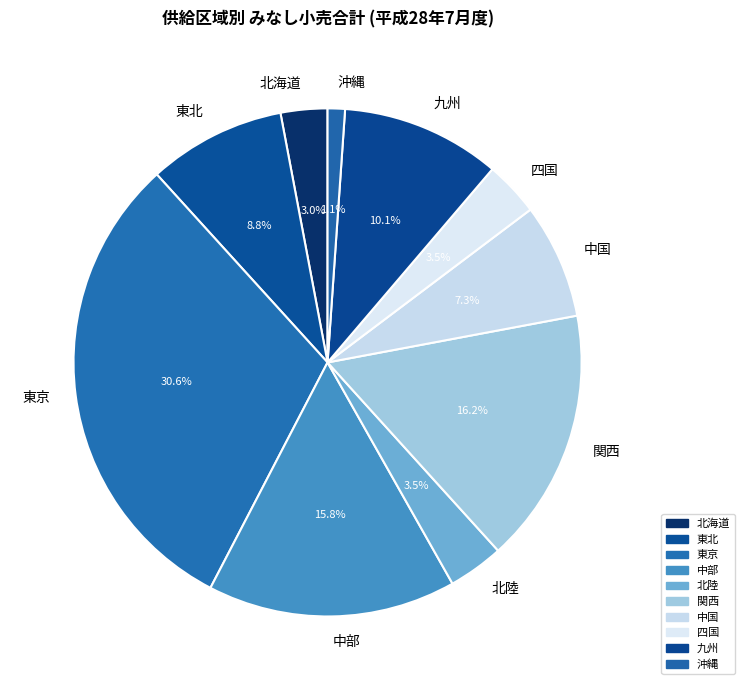

To the nearest percent, what is the difference between the largest and smallest slice percentages?

30%